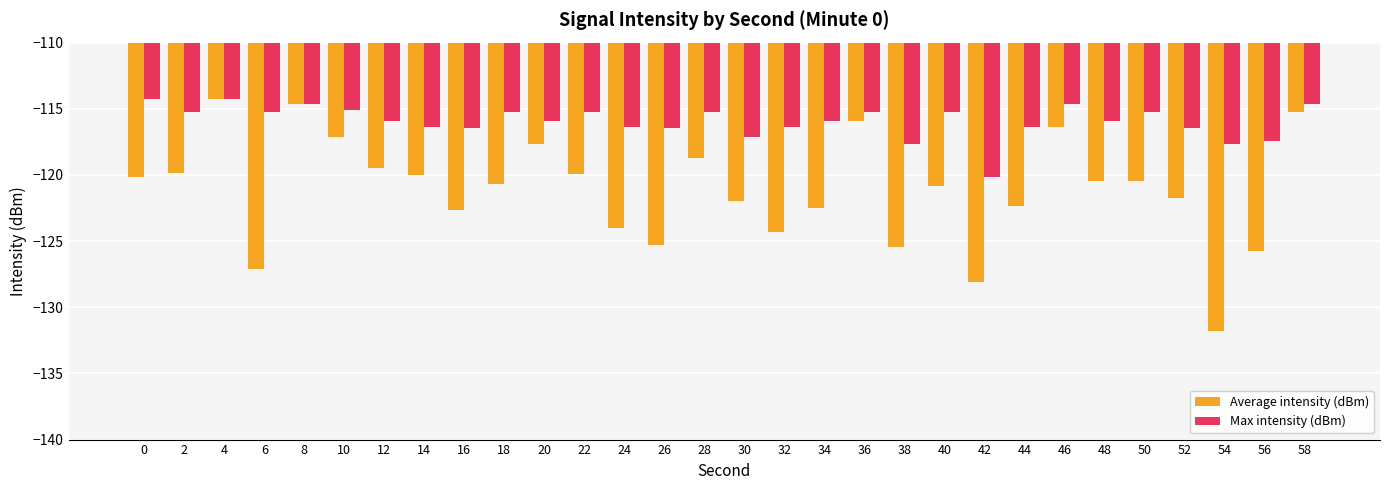

Rank the series by their average value, from lowest to highest.

Average intensity (dBm), Max intensity (dBm)